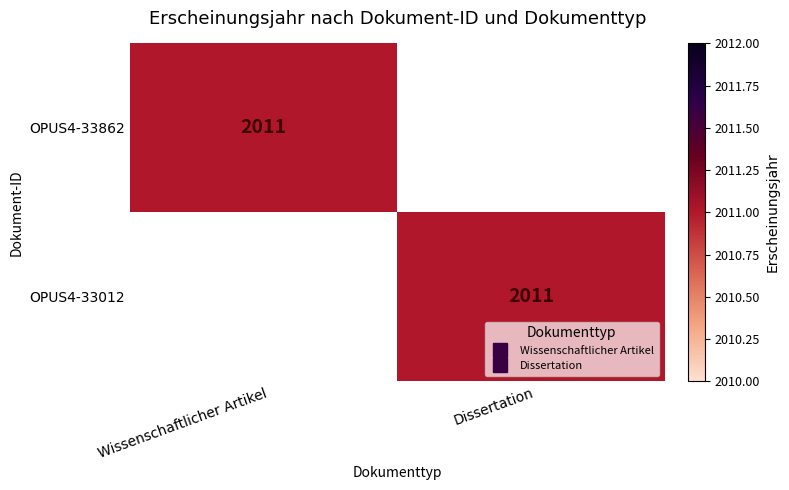

List the series in order of their peak value, highest first.

OPUS4-33862, OPUS4-33012